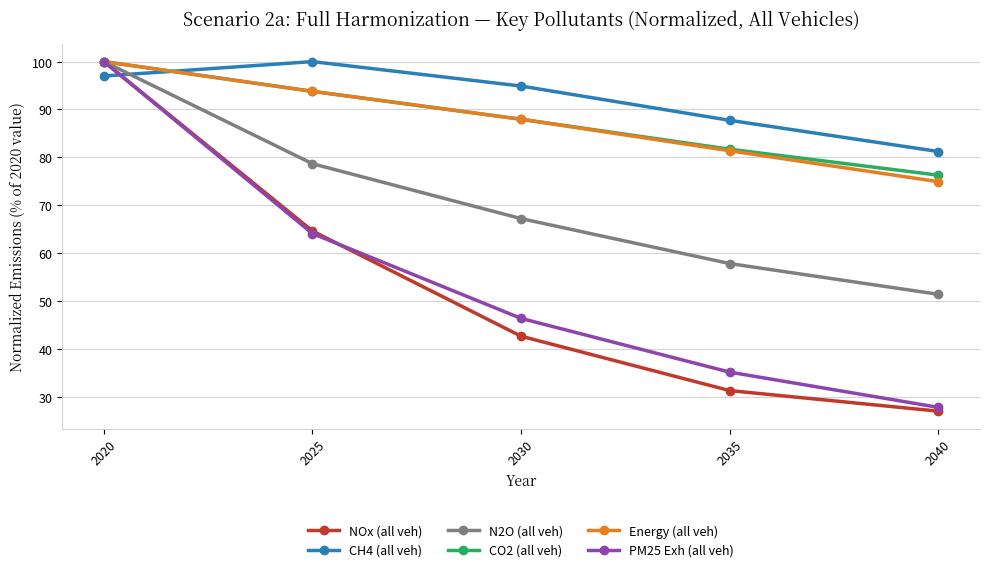

Which category has the highest value in the NOx (all veh) series?

2020